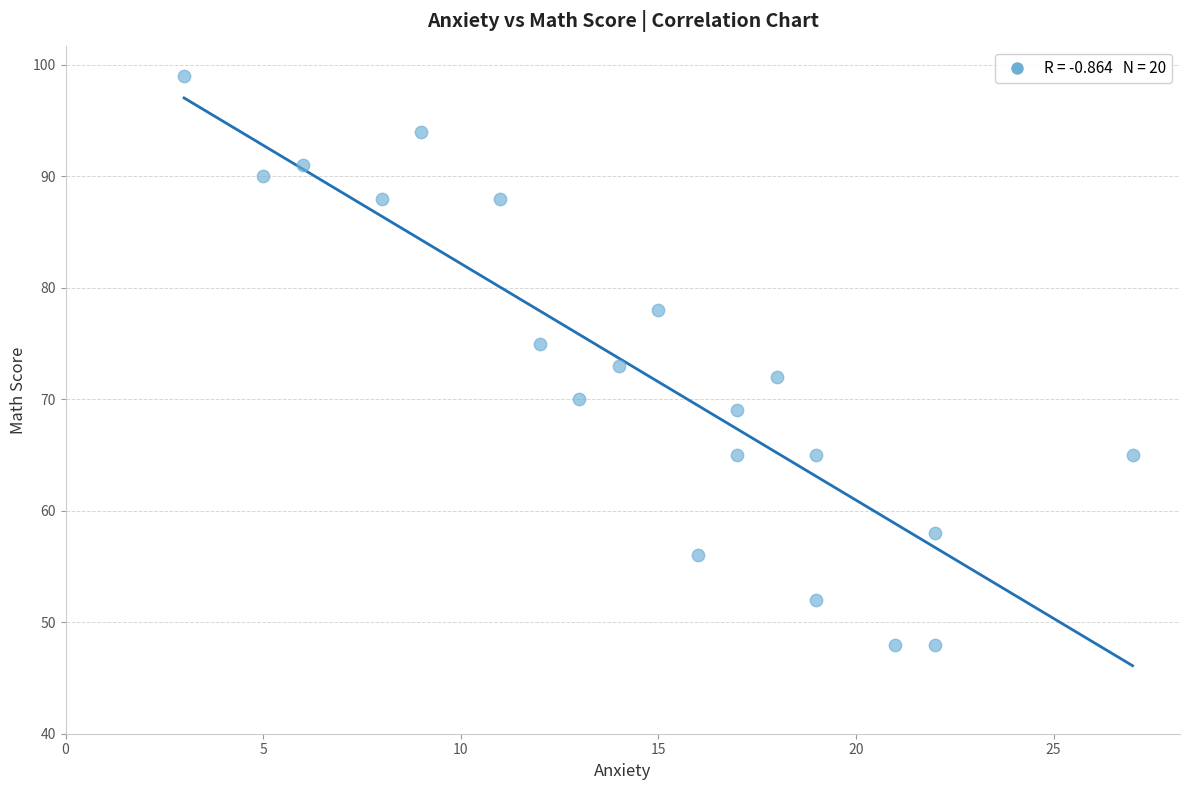

What is the range of Y values (max minus min)?

51